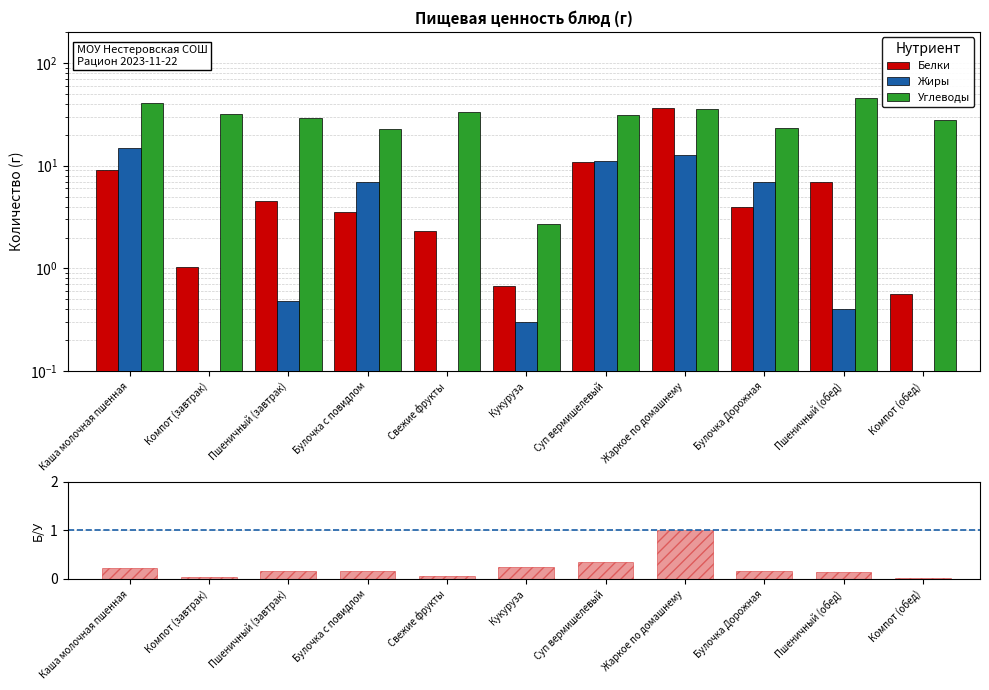

What is the difference between the maximum and minimum values in the Жиры series?

14.7